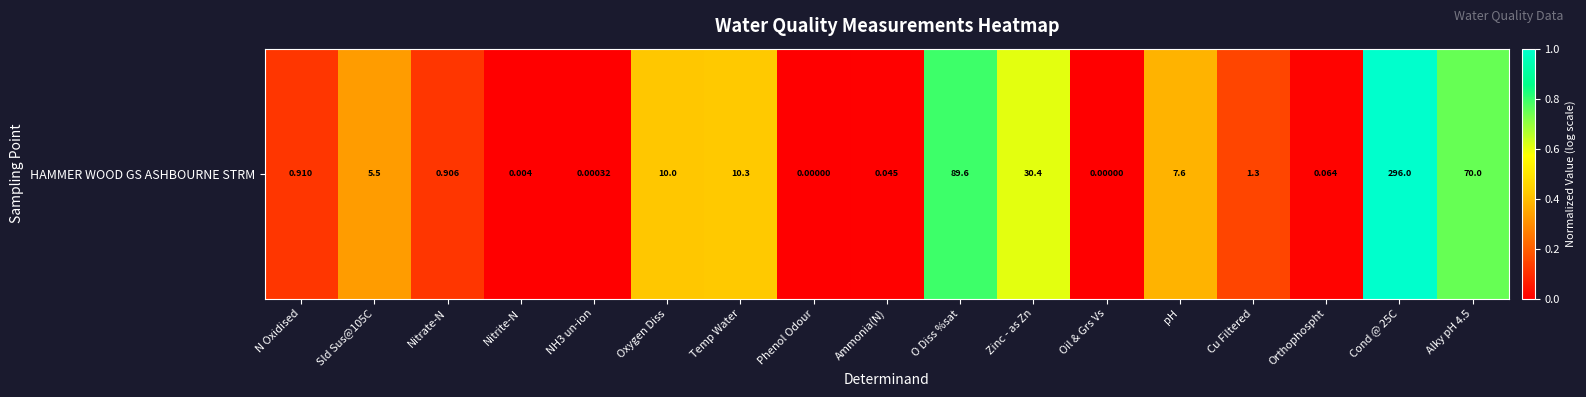

At which category does the chart reach its peak across all series?

Cond @ 25C